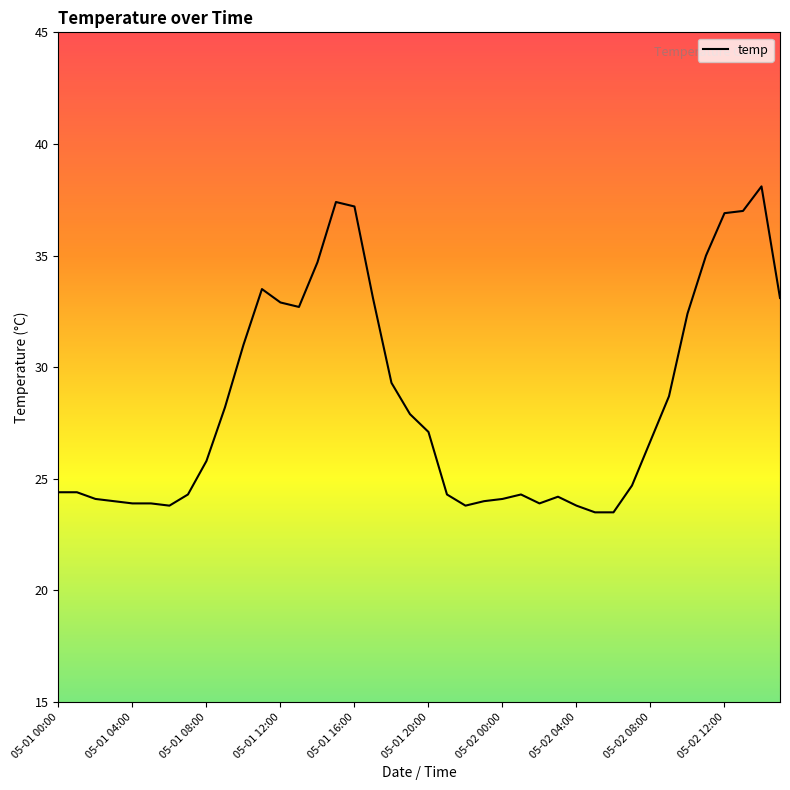

What is the greatest value displayed?

38.1